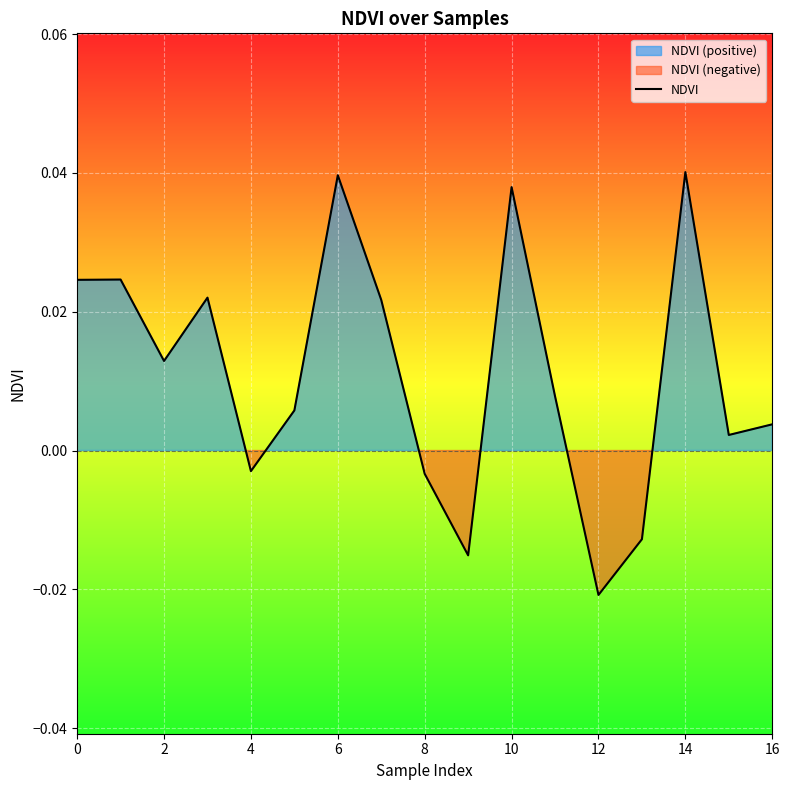

True or false: the data shows 0.0 at 2.

True